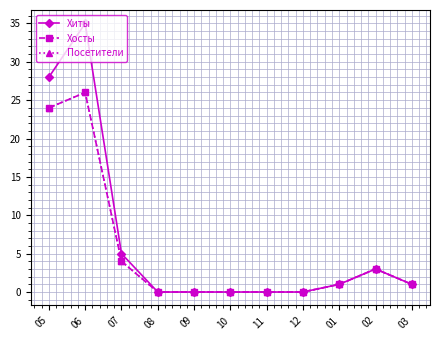

At which label is Хиты closest to 17?

05